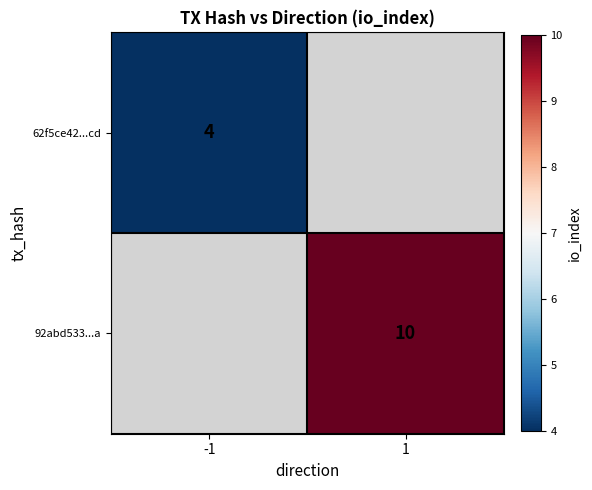

Which label corresponds to the largest value in the chart?

1